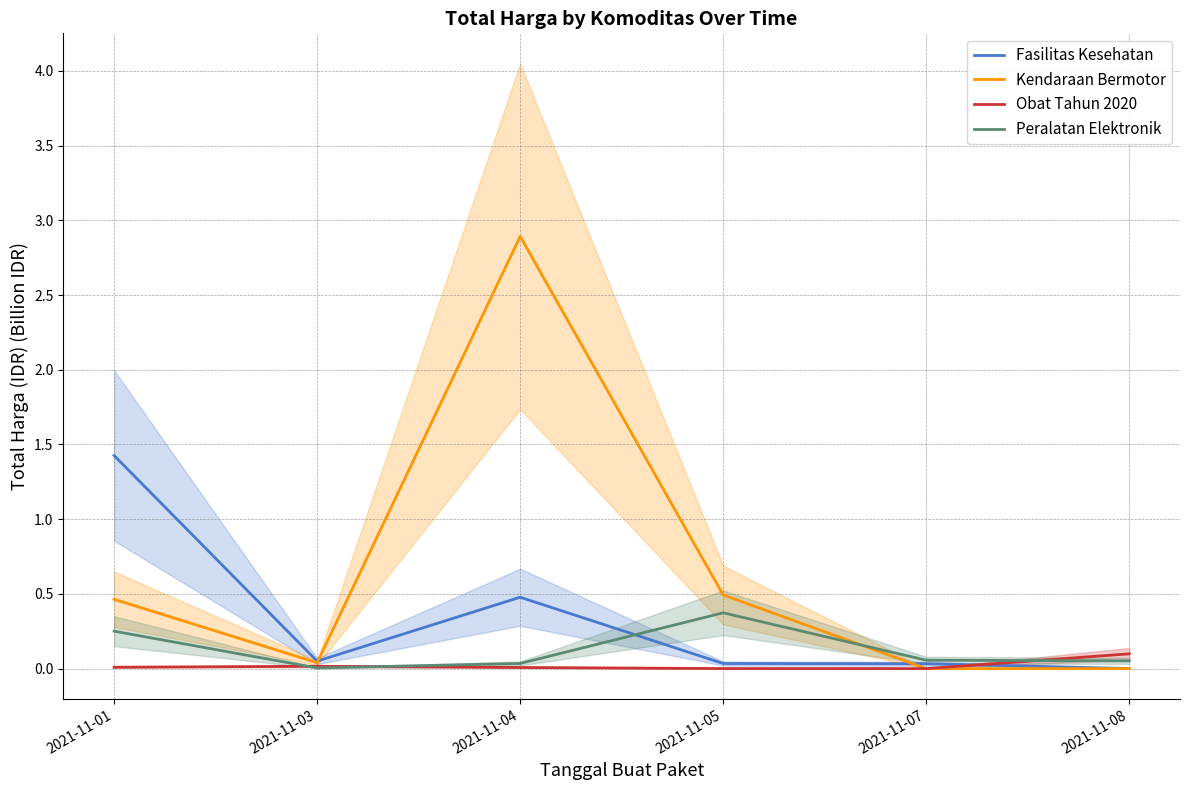

Reading left to right, transcribe all the data shown in this chart.

Fasilitas Kesehatan: 1.4	0.0	0.5	0.0	0.0	0.0
Kendaraan Bermotor: 0.5	0.0	2.9	0.5	0.0	0.0
Obat Tahun 2020: 0.0	0.0	0.0	0.0	0.0	0.1
Peralatan Elektronik: 0.3	0.0	0.0	0.4	0.1	0.1